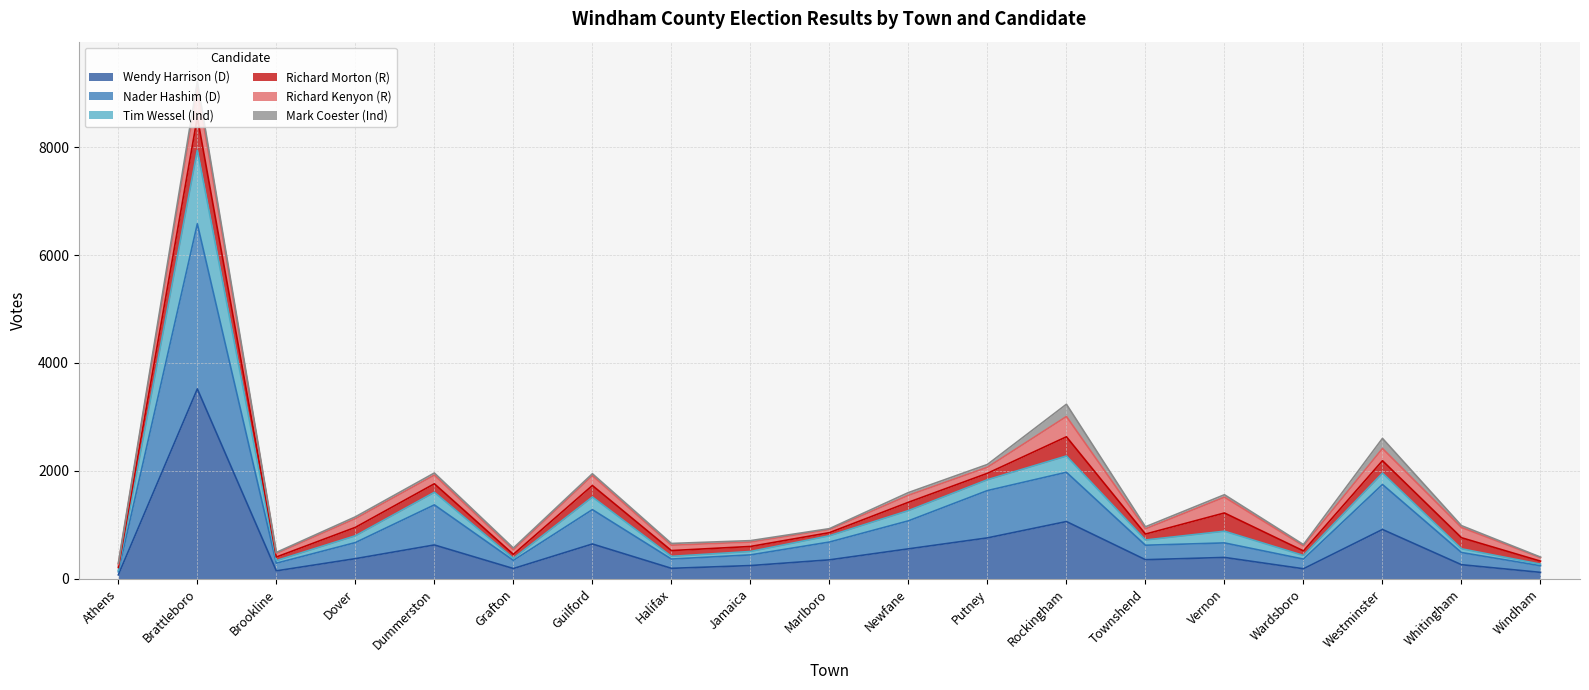

Between Townshend and Vernon, which is larger?

Vernon